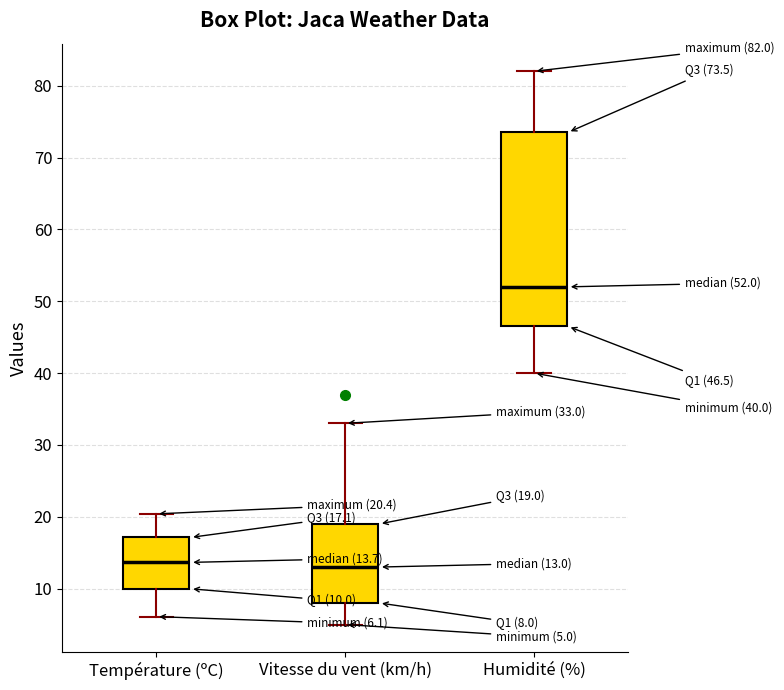

Which box's median line is the highest?

Humidité (%)